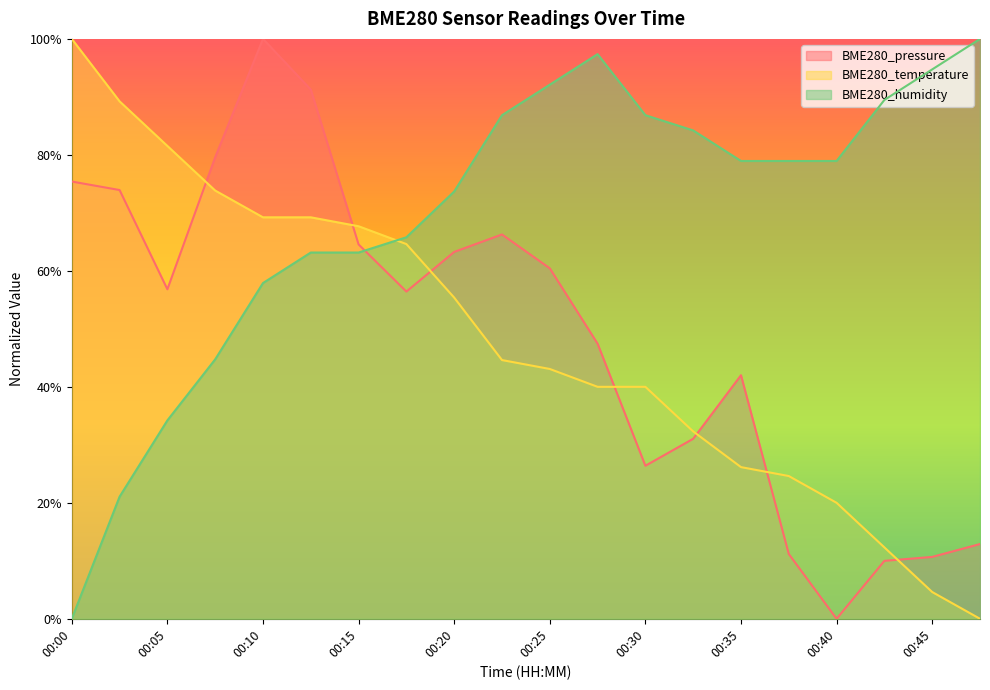

At which category does BME280_pressure reach its first local valley?

00:05